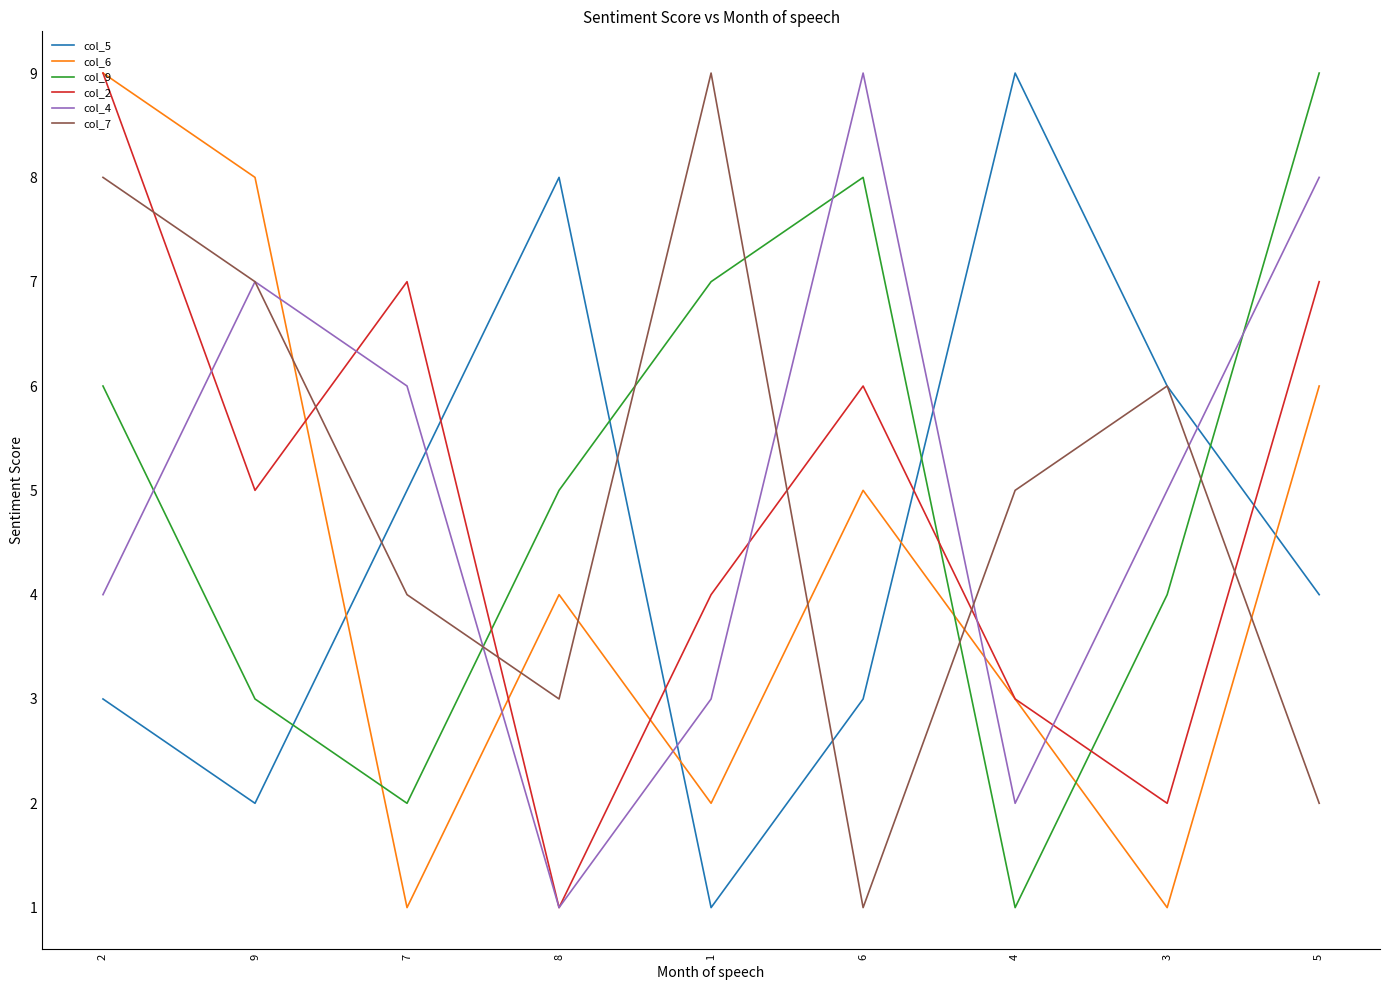

What is the difference between the col_9 values at 7 and 3?

2